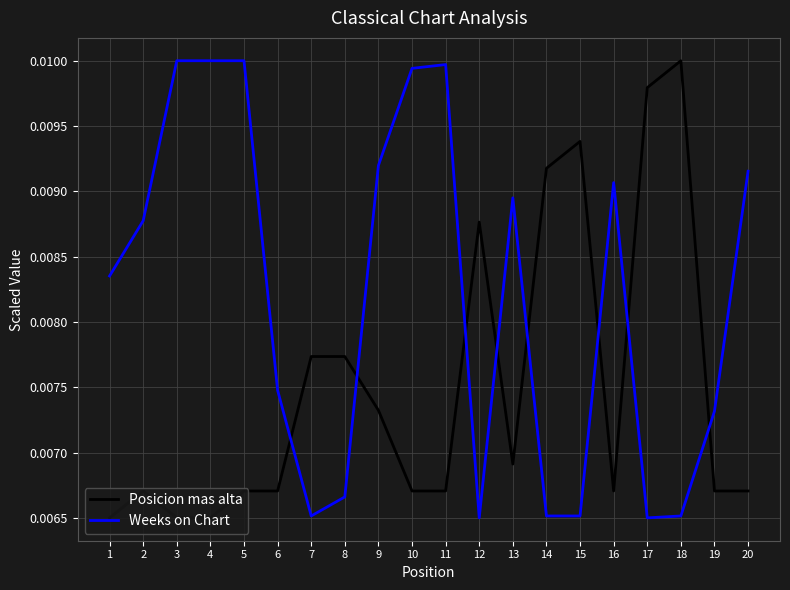

Is the value of Posicion mas alta at 20 greater than the value of Weeks on Chart at 10?

No